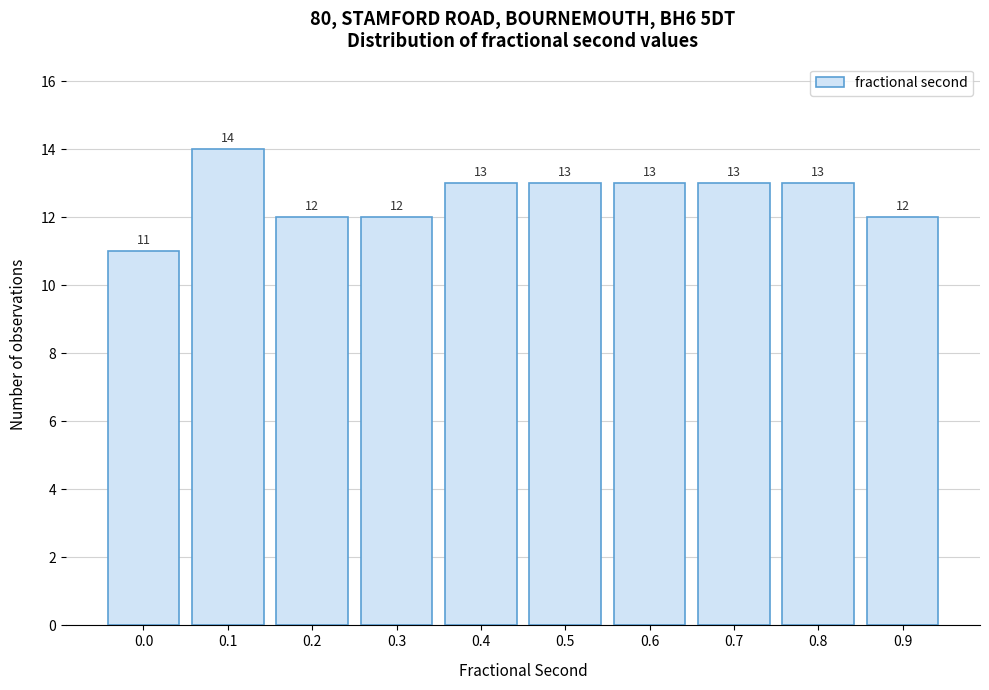

Reading left to right, list all the values displayed in this chart.

11	14	12	12	13	13	13	13	13	12